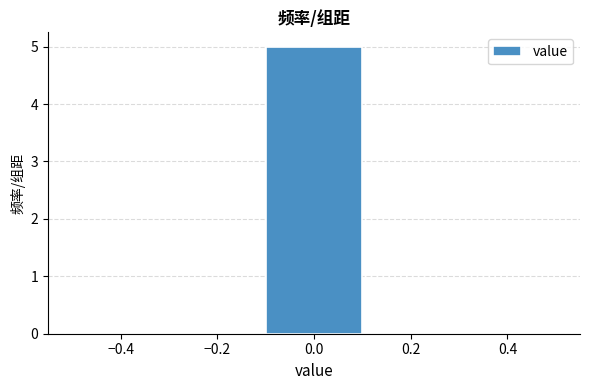

Reading left to right, list every bar in this chart as the range it spans on the x-axis followed by its height. The values are not printed on the chart, so give them approximately, as read against the axis.

-0.5 to -0.3: 0
-0.3 to -0.1: 0
-0.1 to 0.1: 5
0.1 to 0.3: 0
0.3 to 0.5: 0